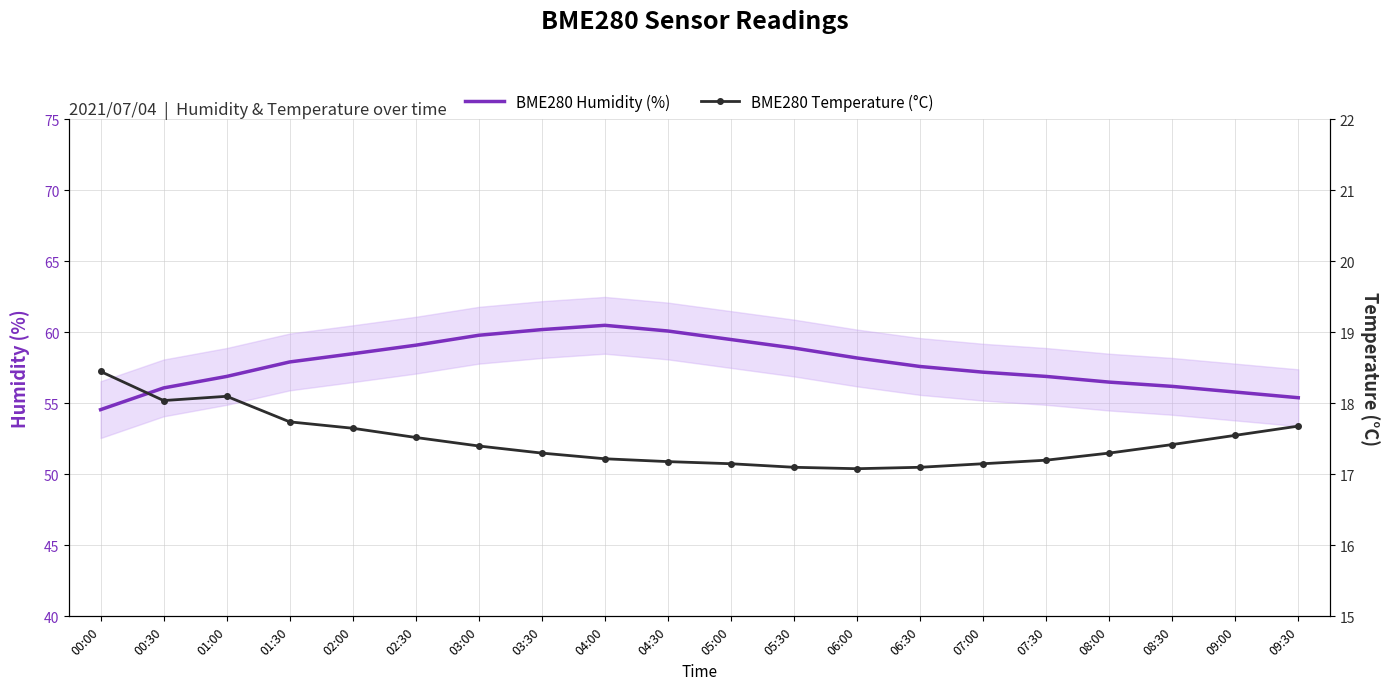

Rank the series by their maximum value, from lowest to highest.

BME280 Temperature (°C), BME280 Humidity (%)